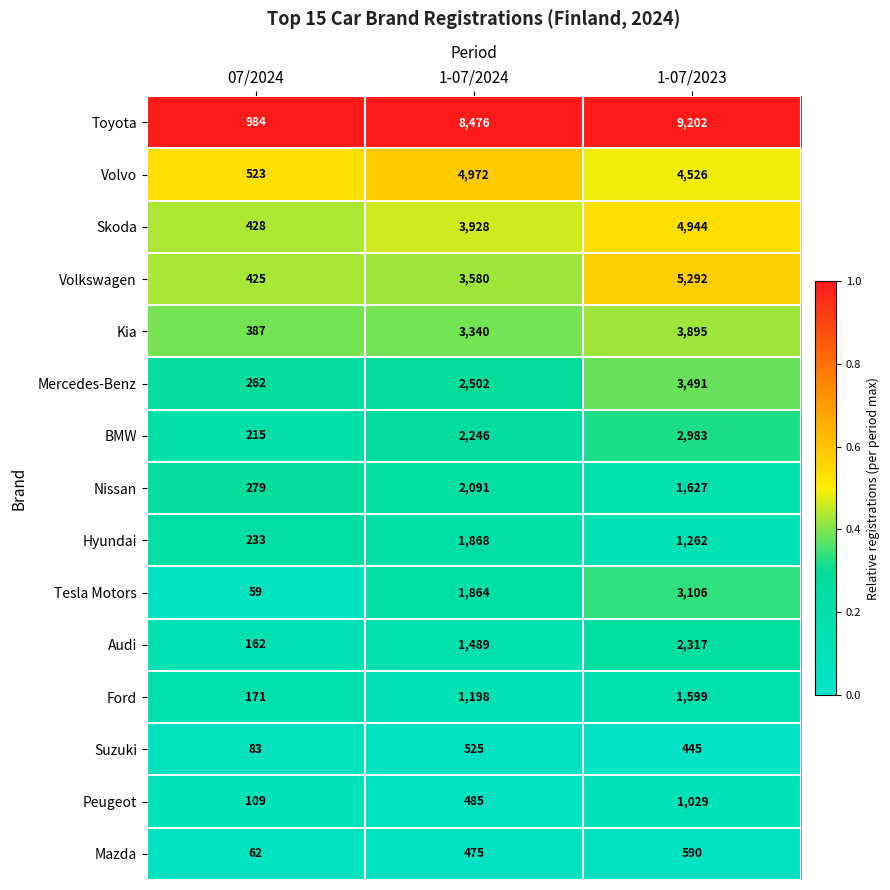

How many categories are shown in the chart?

3